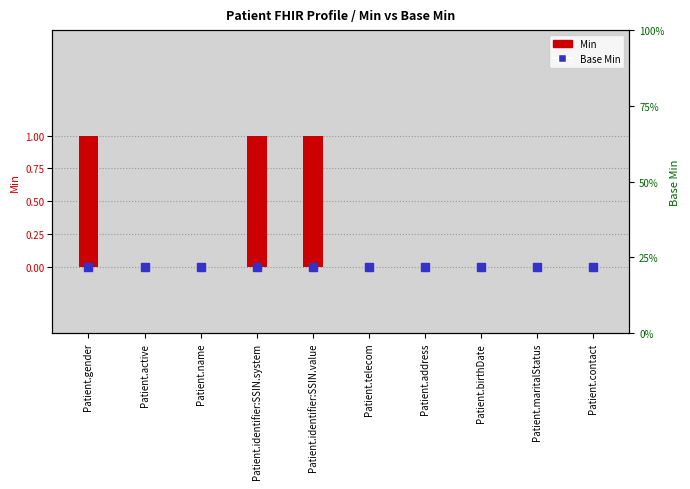

Is the value of Min at Patient.contact greater than the value of Base Min at Patient.gender?

No